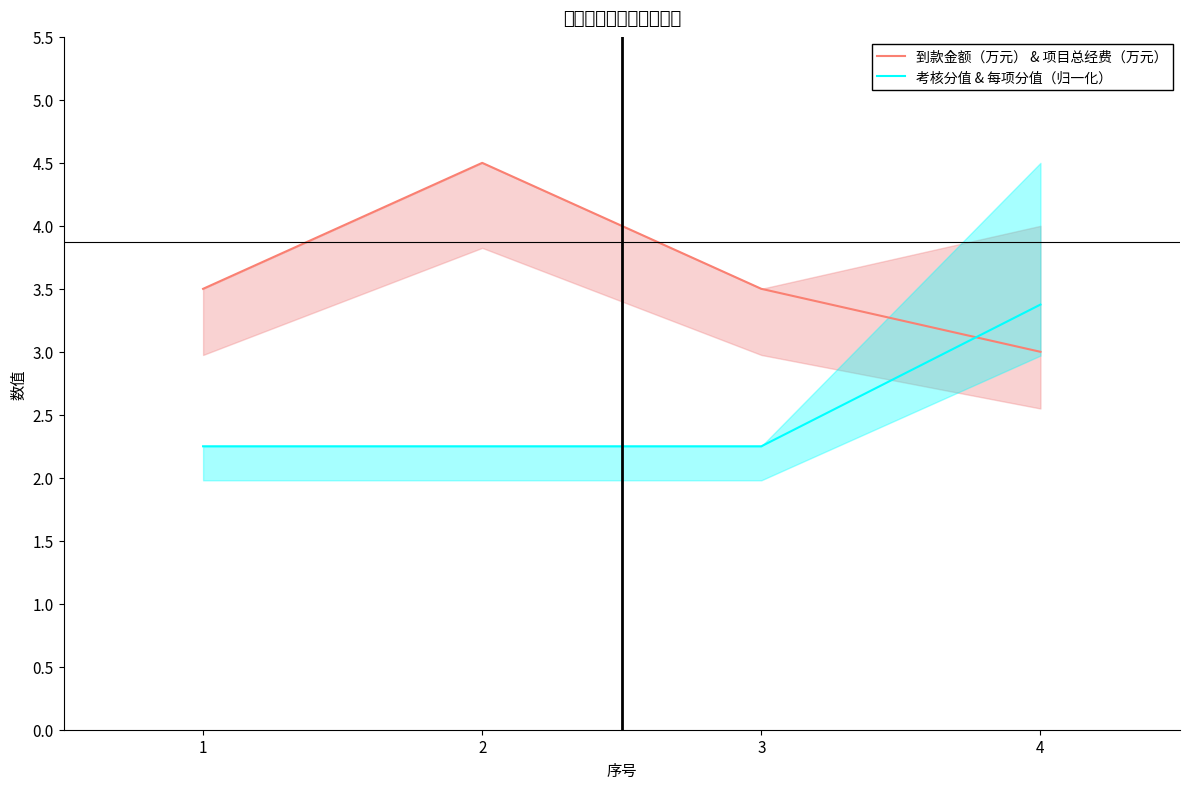

Count the 考核分值 & 每项分值（归一化） values in the range 2 to 3.

3